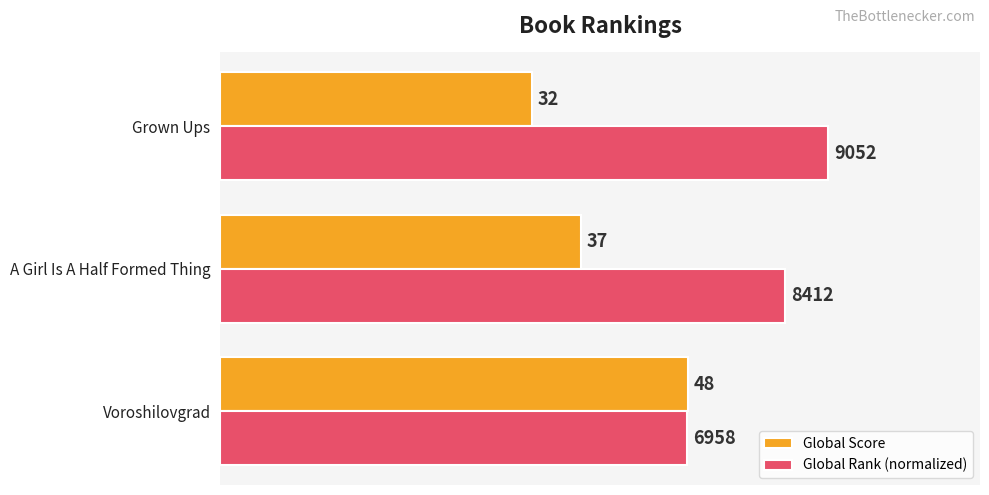

What are all the series names shown in the legend?

Global Score, Global Rank (normalized)